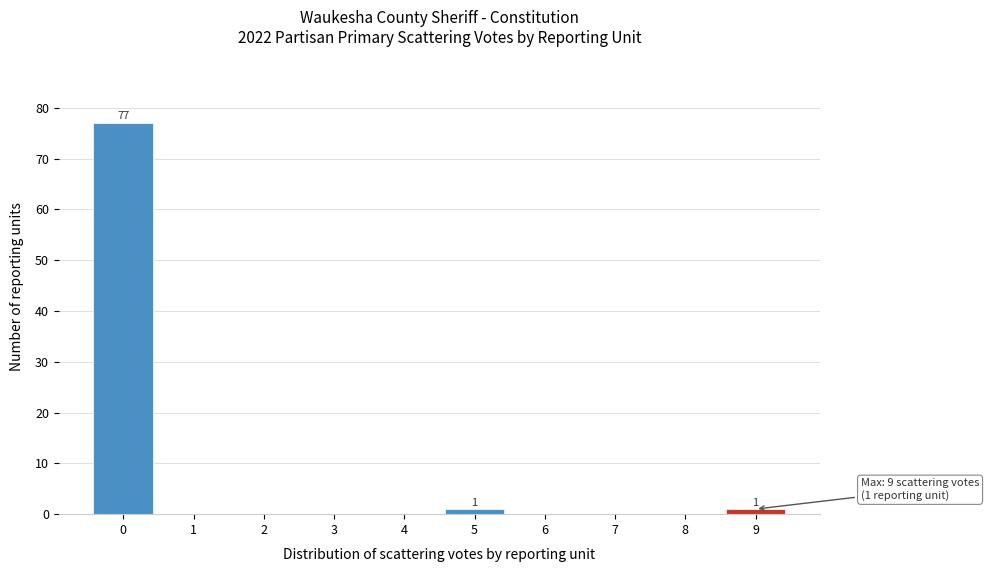

Reading left to right, extract all data points from this chart.

0=77	1=0	2=0	3=0	4=0	5=1	6=0	7=0	8=0	9=1